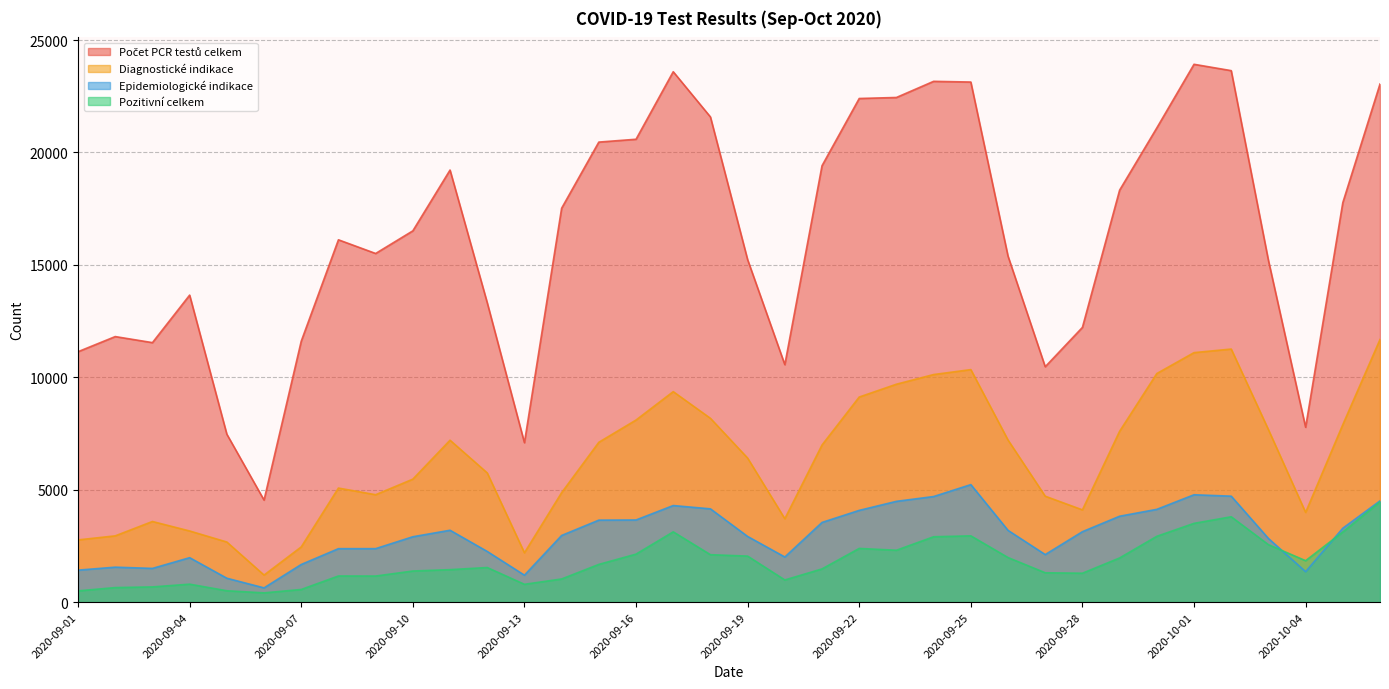

Reading right to left, what are all the values shown in this chart?

Diagnostické indikace: 11681	7894	3989	7672	11255	11096	10166	7598	4102	4710	7208	10341	10121	9691	9121	6988	3708	6405	8174	9361	8098	7108	4867	2193	5746	7200	5468	4776	5072	2454	1202	2672	3163	3585	2946	2766
Pozitivní celkem: 4458	3118	1841	2554	3795	3502	2926	1963	1284	1304	1981	2946	2906	2306	2387	1476	984	2045	2108	3124	2133	1676	1028	791	1537	1443	1382	1158	1161	561	410	504	797	675	645	499
Epidemiologické indikace: 4503	3286	1353	2830	4711	4774	4125	3819	3131	2113	3190	5225	4695	4481	4079	3543	2005	2919	4147	4294	3652	3645	2963	1196	2252	3195	2906	2377	2376	1673	632	1061	1975	1498	1553	1421
Počet PCR testů celkem: 23045	17768	7776	15201	23639	23921	21092	18323	12218	10468	15388	23132	23163	22445	22400	19410	10561	15231	21580	23591	20587	20461	17519	7090	13317	19217	16513	15506	16115	11604	4537	7468	13654	11541	11810	11137